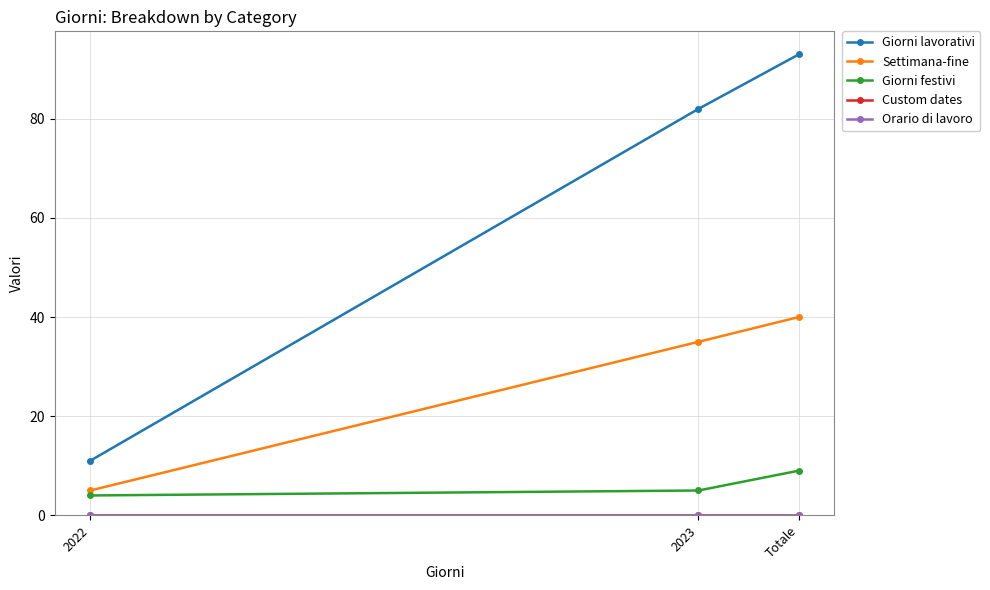

Reading right to left, extract all data points from this chart.

Giorni lavorativi: Totale=93	2023=82	2022=11
Settimana-fine: Totale=40	2023=35	2022=5
Giorni festivi: Totale=9	2023=5	2022=4
Custom dates: Totale=0	2023=0	2022=0
Orario di lavoro: Totale=0	2023=0	2022=0